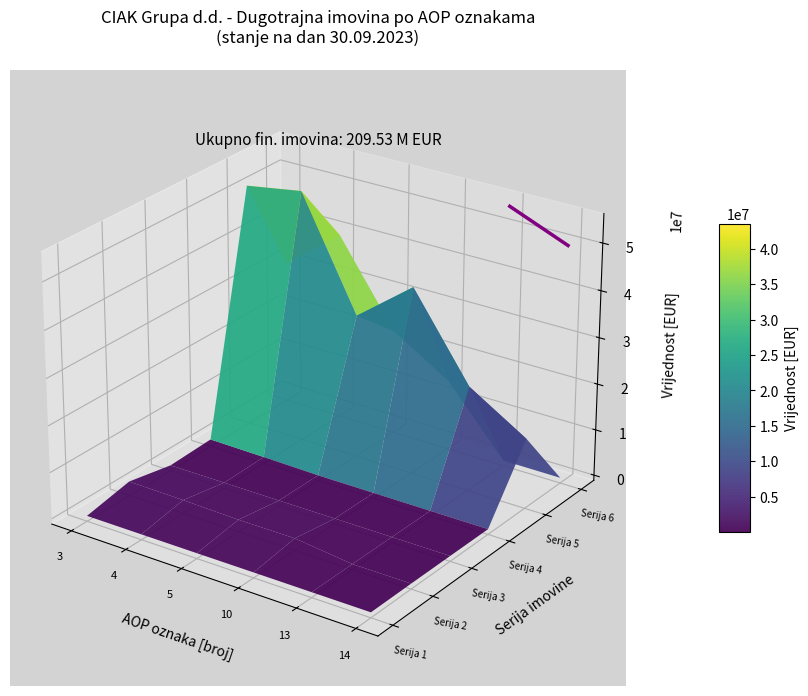

Count the values in the range 0 to 1.

2